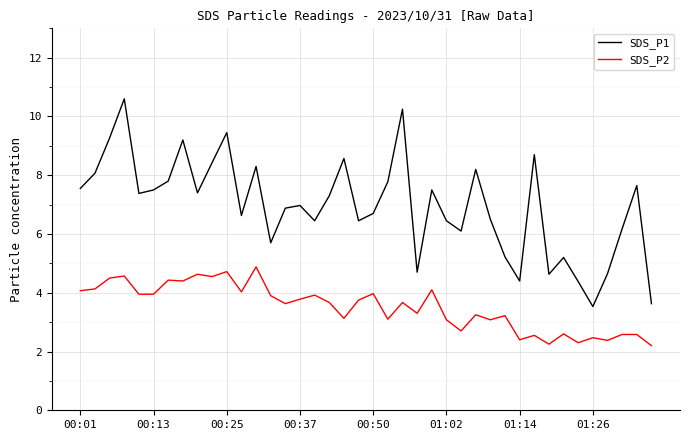

Which series has the largest range (max minus min)?

SDS_P1